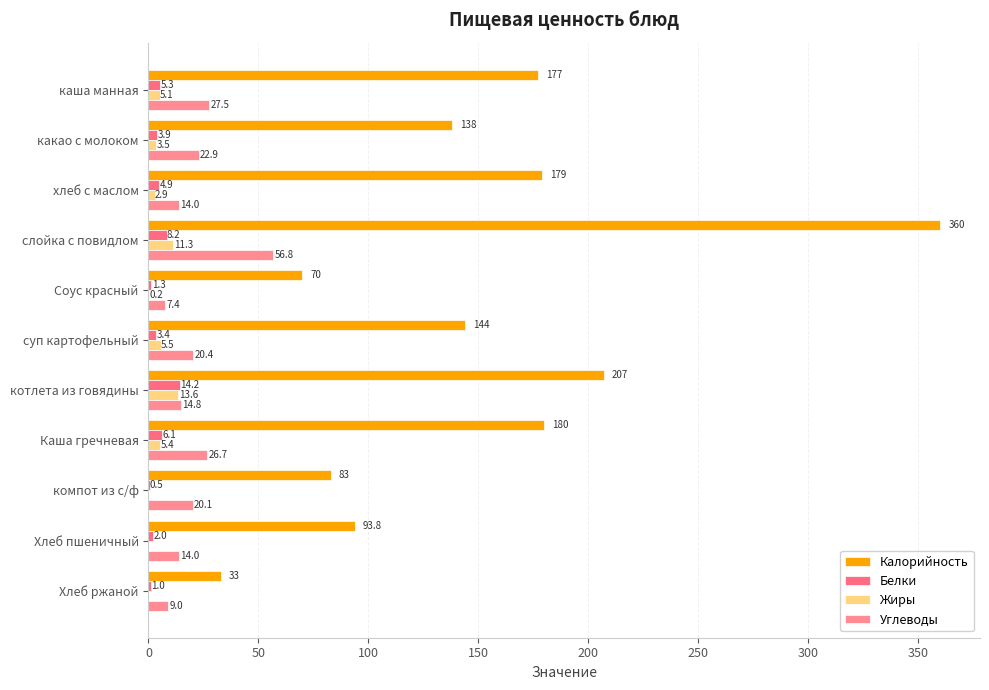

Count the number of categories in the chart.

11